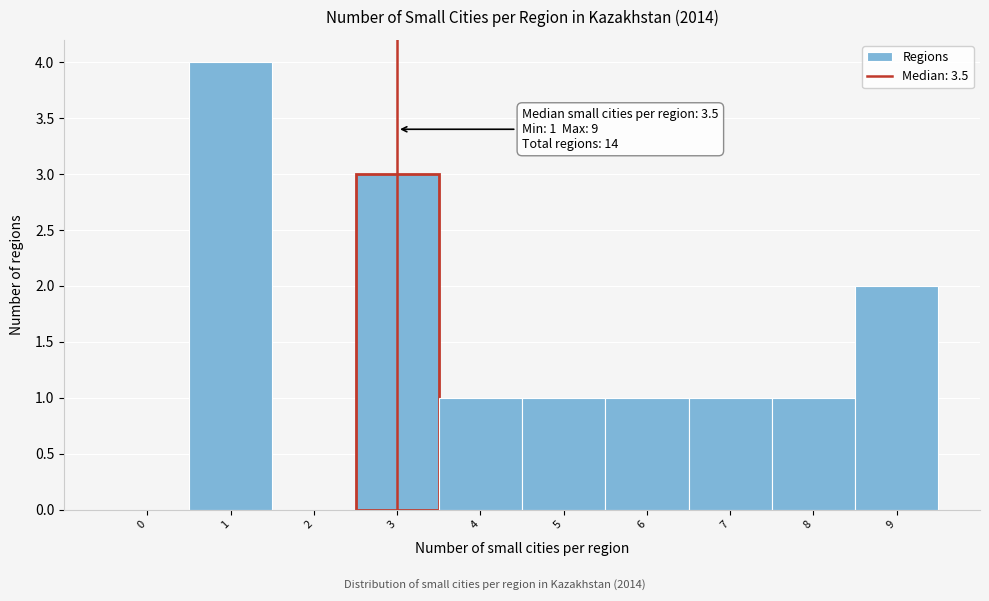

Reading left to right, list all the values displayed in this chart.

0=0	1=4	2=0	3=3	4=1	5=1	6=1	7=1	8=1	9=2